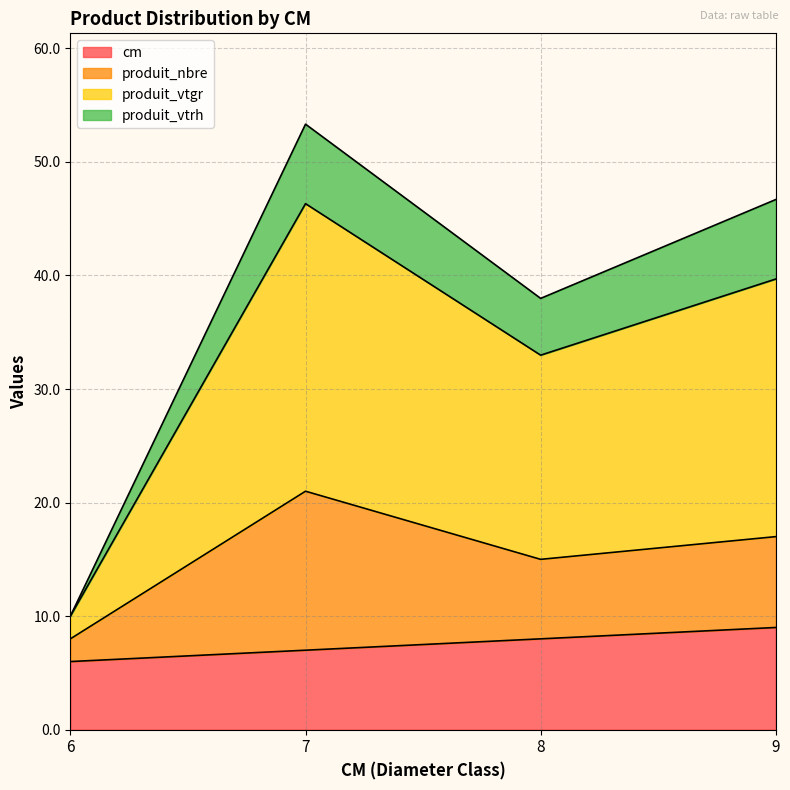

True or false: cm has a value of 9.0 at 9.

True